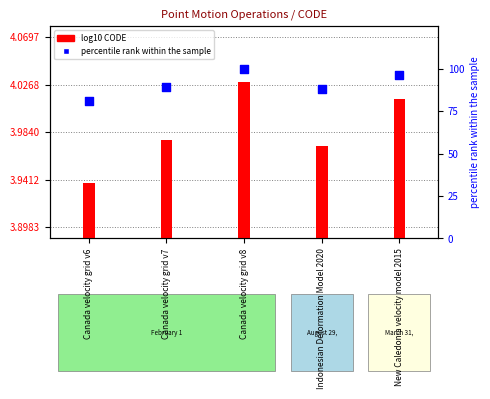

Is the value of log10 CODE at Indonesian Deformation Model 2020 greater than the value of percentile rank within the sample at Canada velocity grid v8?

No